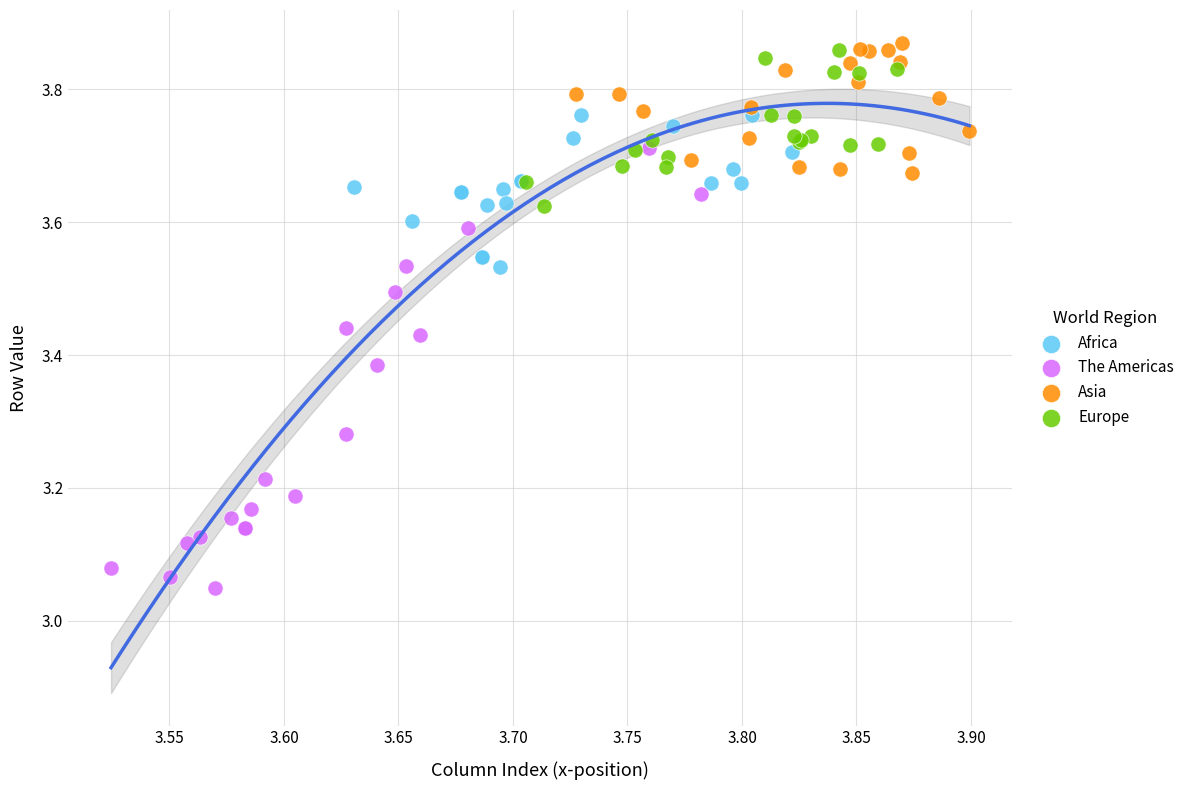

Which series reaches the minimum Y coordinate?

The Americas